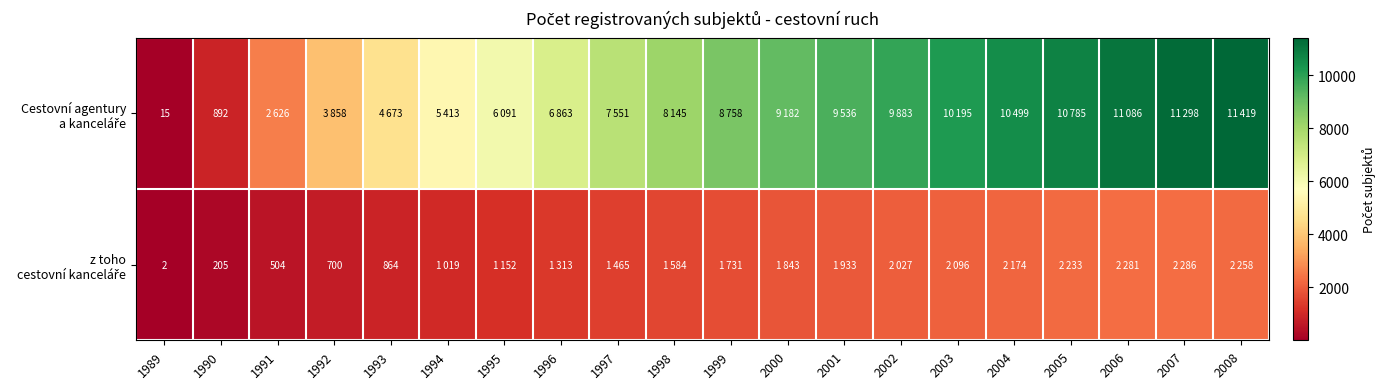

What is the average value of the Cestovní agentury a kanceláře series?

7438